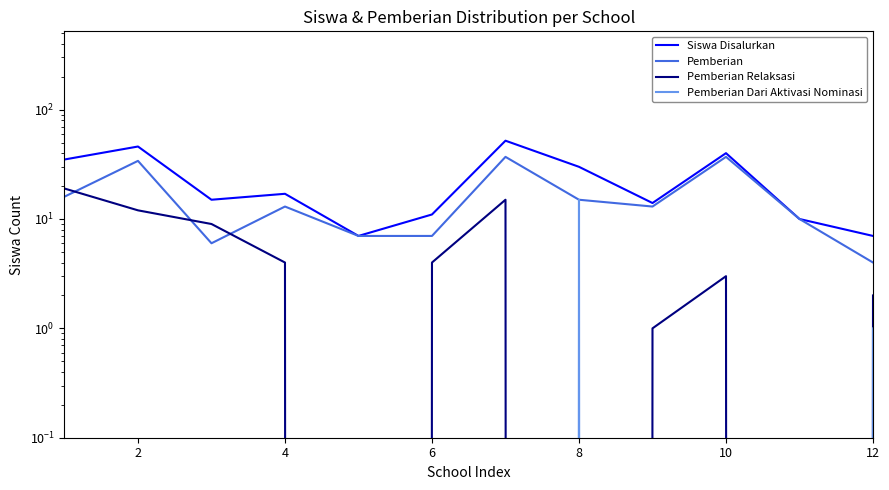

At which label does Pemberian Relaksasi reach its minimum?

8